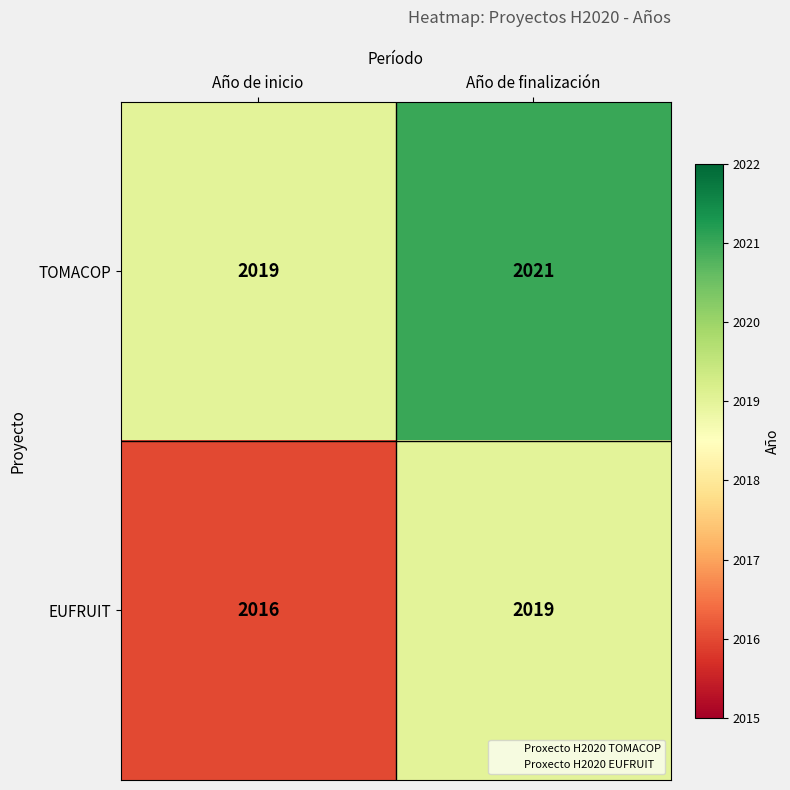

Read the EUFRUIT value at Año de inicio.

2016